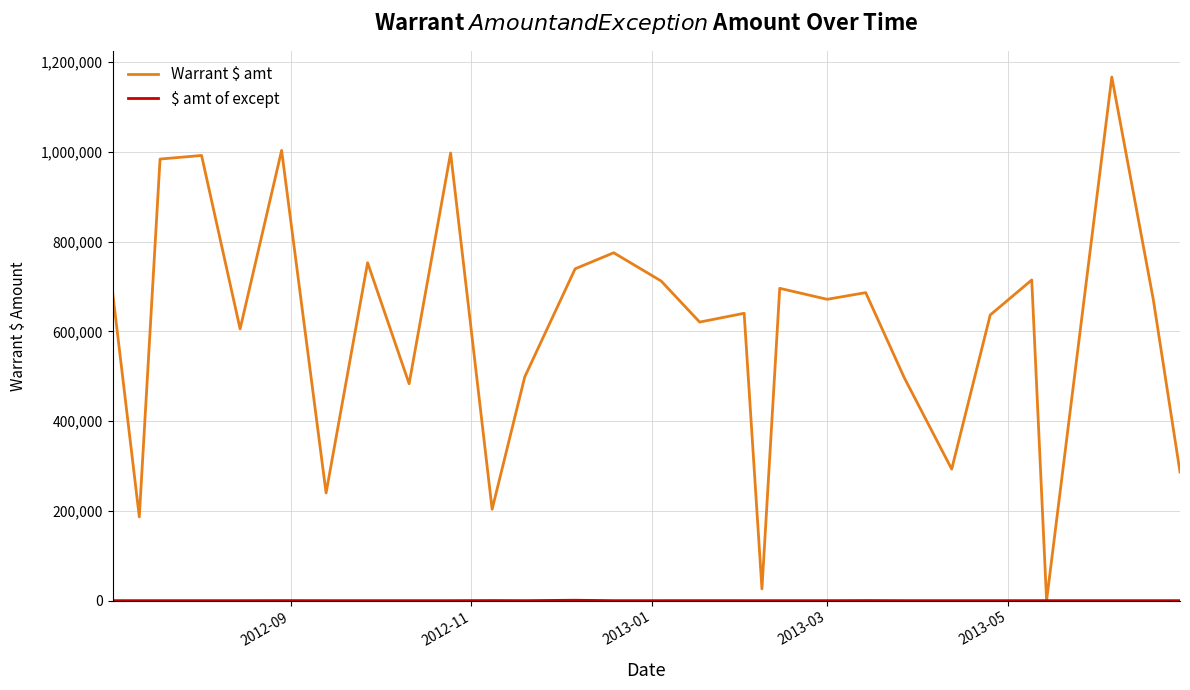

Which series has the largest range (max minus min)?

Warrant $ amt